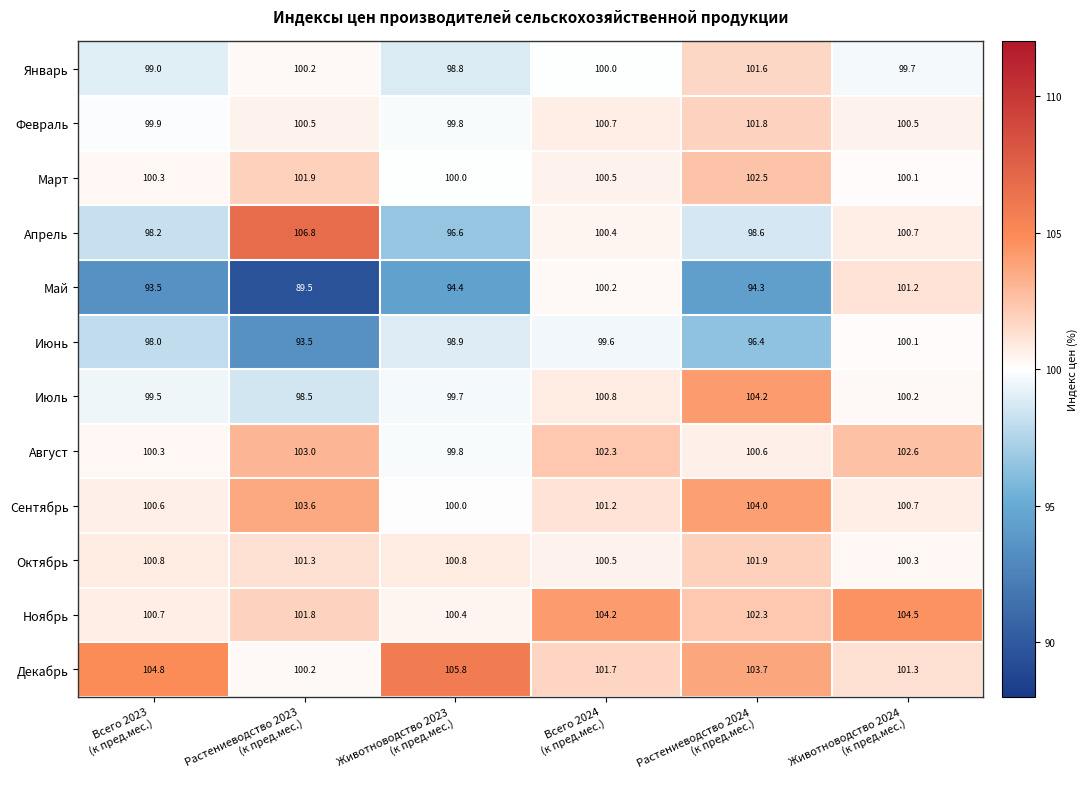

What is the average value of the Сентябрь series?

101.7